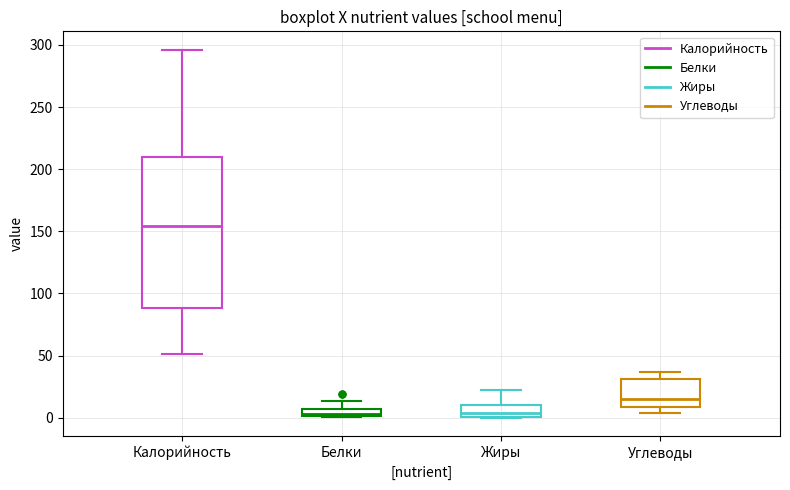

Which box's median line is the highest?

Калорийность